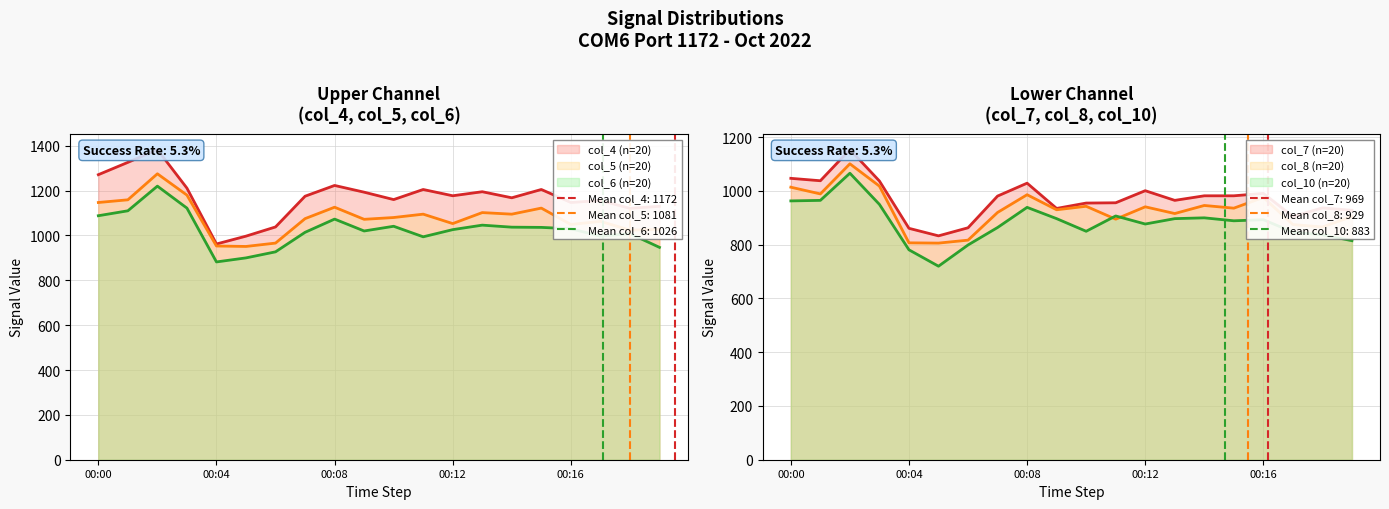

Reading right to left, list all the values displayed in this chart.

col_4: 00:19=1130	00:18=1121	00:17=1156	00:16=1147	00:15=1205	00:14=1168	00:13=1195	00:12=1177	00:11=1205	00:10=1160	00:09=1193	00:08=1223	00:07=1175	00:06=1038	00:05=997	00:04=962	00:03=1211	00:02=1383	00:01=1326	00:00=1271
col_5: 00:19=1027	00:18=1024	00:17=1063	00:16=1049	00:15=1122	00:14=1095	00:13=1102	00:12=1053	00:11=1095	00:10=1080	00:09=1072	00:08=1126	00:07=1075	00:06=966	00:05=951	00:04=953	00:03=1180	00:02=1275	00:01=1159	00:00=1147
col_6: 00:19=947	00:18=1008	00:17=997	00:16=1030	00:15=1036	00:14=1037	00:13=1046	00:12=1026	00:11=994	00:10=1041	00:09=1020	00:08=1073	00:07=1014	00:06=927	00:05=900	00:04=882	00:03=1122	00:02=1220	00:01=1110	00:00=1088
col_7: 00:19=928	00:18=937	00:17=905	00:16=991	00:15=982	00:14=982	00:13=965	00:12=1001	00:11=956	00:10=955	00:09=935	00:08=1029	00:07=981	00:06=863	00:05=833	00:04=861	00:03=1037	00:02=1154	00:01=1038	00:00=1047
col_8: 00:19=905	00:18=866	00:17=875	00:16=976	00:15=936	00:14=946	00:13=916	00:12=941	00:11=895	00:10=943	00:09=930	00:08=986	00:07=920	00:06=817	00:05=806	00:04=807	00:03=1018	00:02=1101	00:01=989	00:00=1014
col_10: 00:19=815	00:18=837	00:17=847	00:16=893	00:15=889	00:14=900	00:13=897	00:12=877	00:11=907	00:10=850	00:09=897	00:08=939	00:07=864	00:06=799	00:05=720	00:04=781	00:03=950	00:02=1066	00:01=965	00:00=963